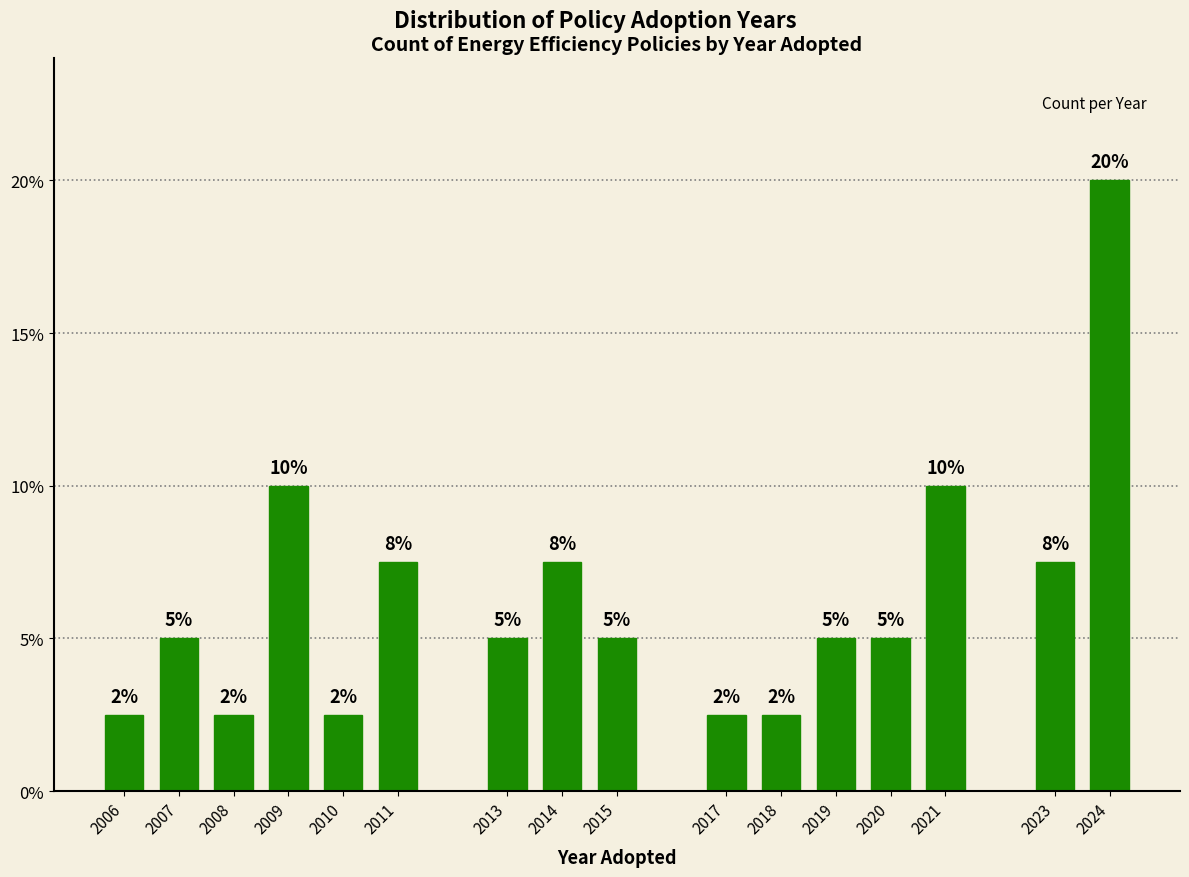

What value does the data have at 2017?

2.5